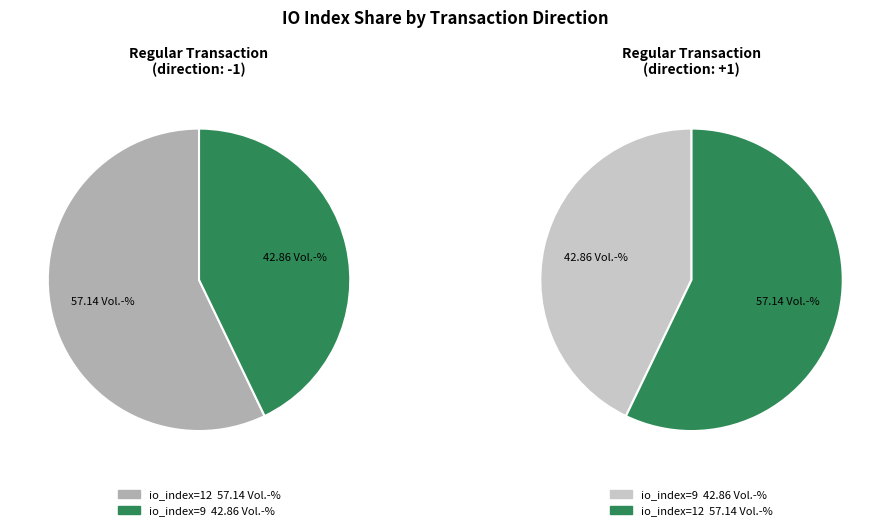

True or false: io_index=9 accounts for 52% of the total.

False